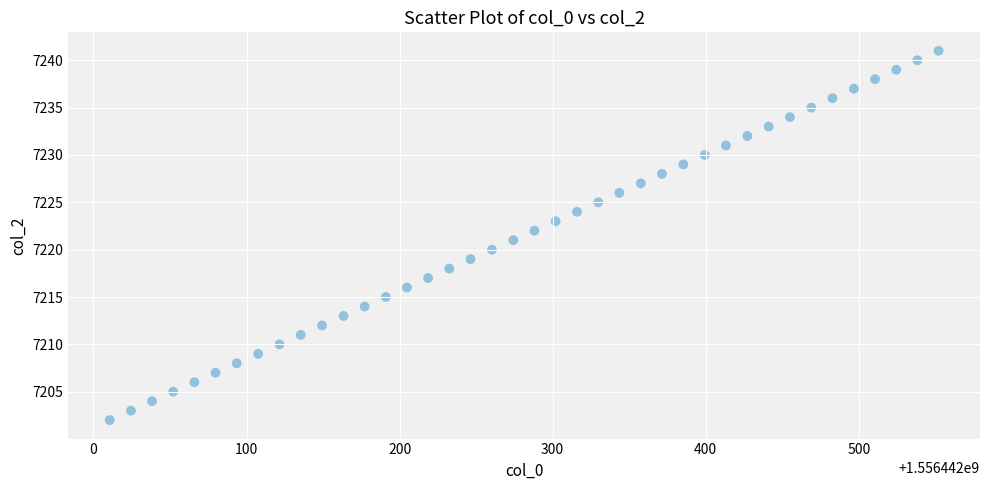

What is the range of Y values (max minus min)?

39